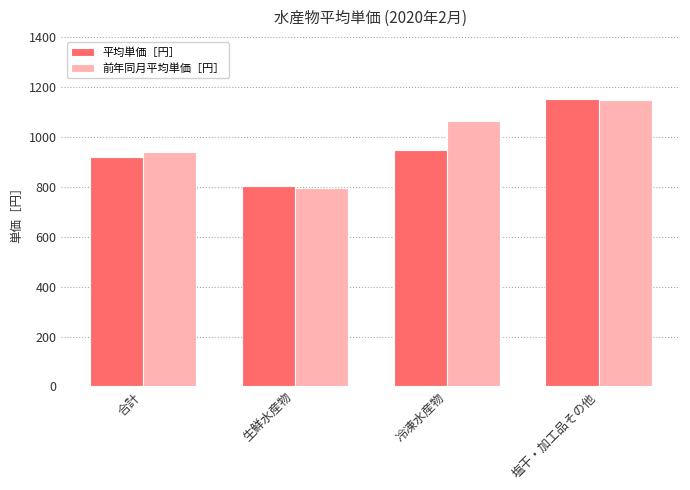

Between 生鮮水産物 and 冷凍水産物, which series saw the biggest shift?

前年同月平均単価［円］